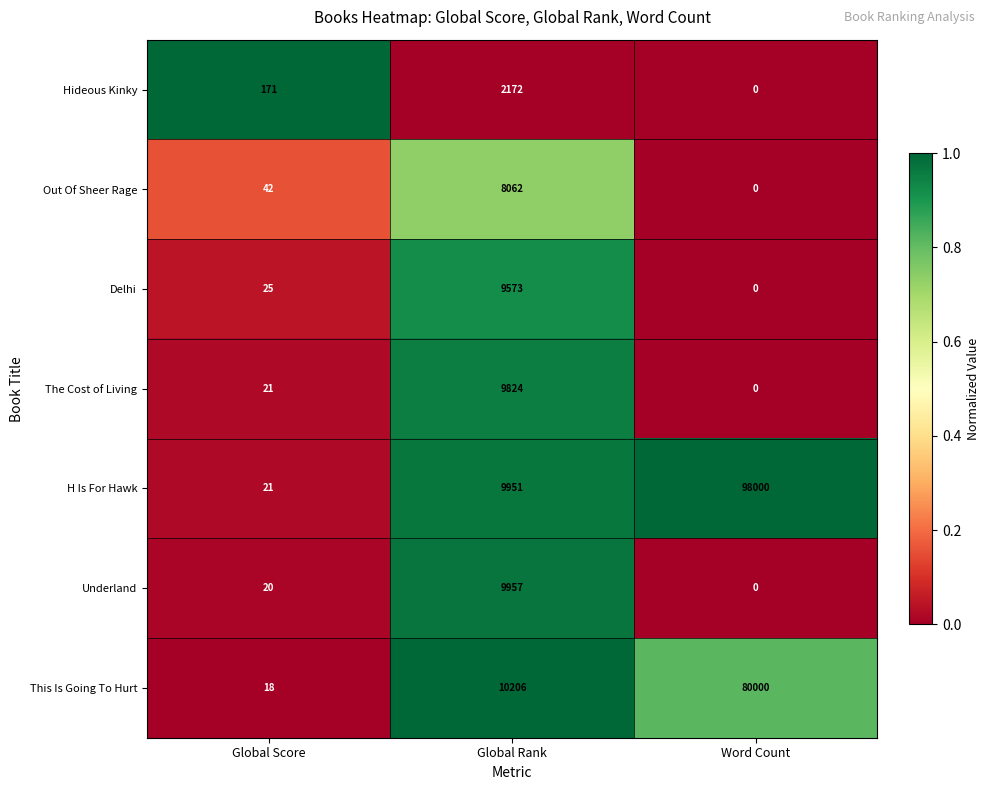

Reading left to right, list all the values displayed in this chart.

Hideous Kinky: 171	2172	0
Out Of Sheer Rage: 42	8062	0
Delhi: 25	9573	0
The Cost of Living: 21	9824	0
H Is For Hawk: 21	9951	98000
Underland: 20	9957	0
This Is Going To Hurt: 18	10206	80000